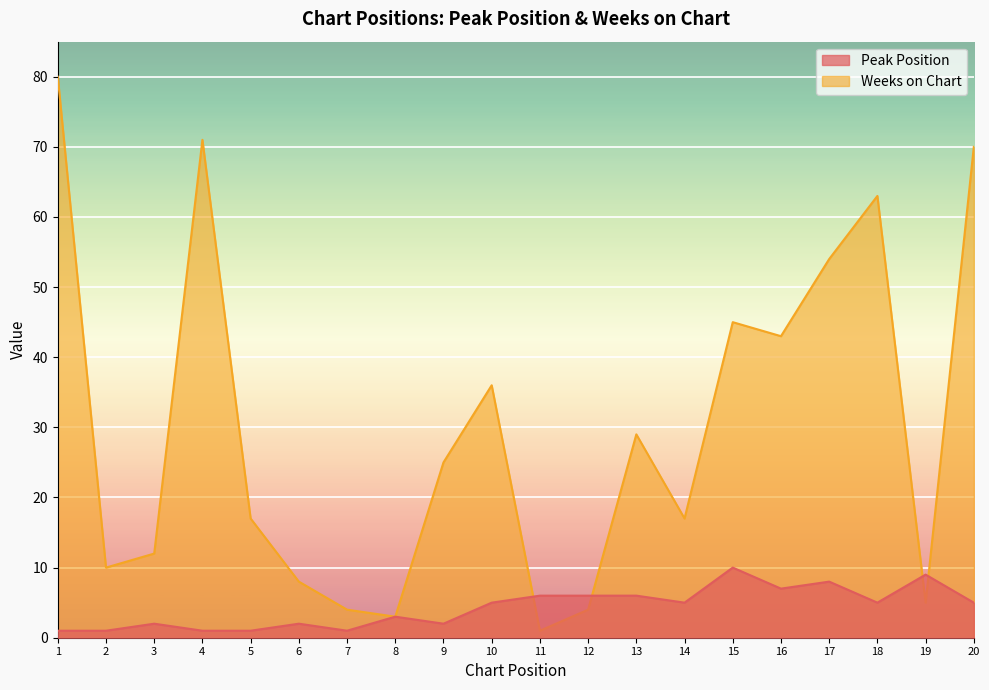

Is it true that Weeks on Chart equals 36 at 10?

True